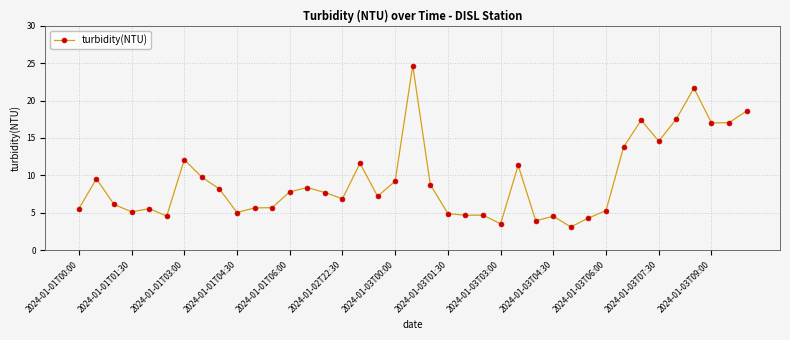

Count the number of data series in this chart.

1